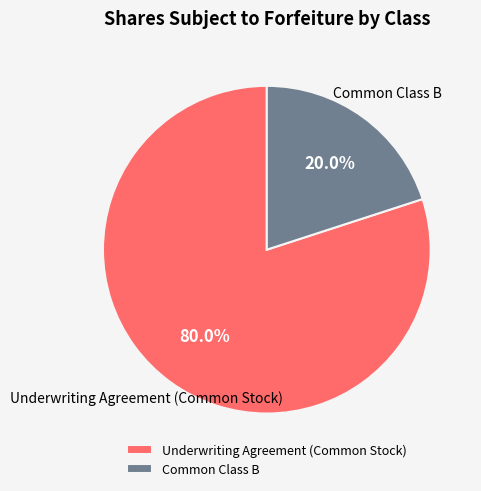

Which category has the smallest portion of the pie?

Common Class B